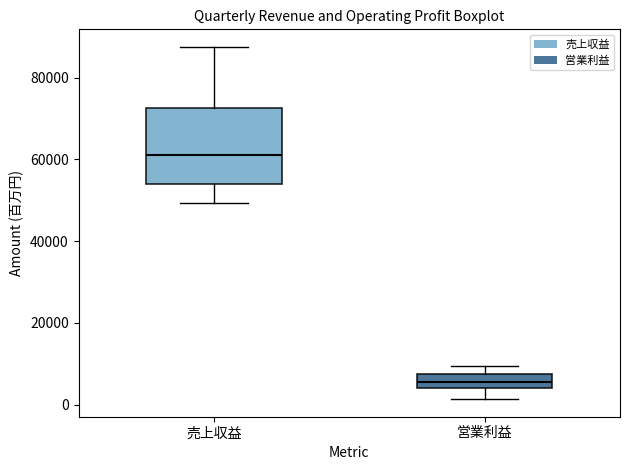

Reading left to right, transcribe this box plot: for each box, give where its median line is, the range the box spans, and where its two whiskers end, as read against the y-axis. The values are not printed on the chart, so give them approximately, as read against the axis.

売上収益: median 62000, box 54000 to 72000, whiskers 50000 to 88000
営業利益: median 6000, box 4000 to 8000, whiskers 2000 to 10000